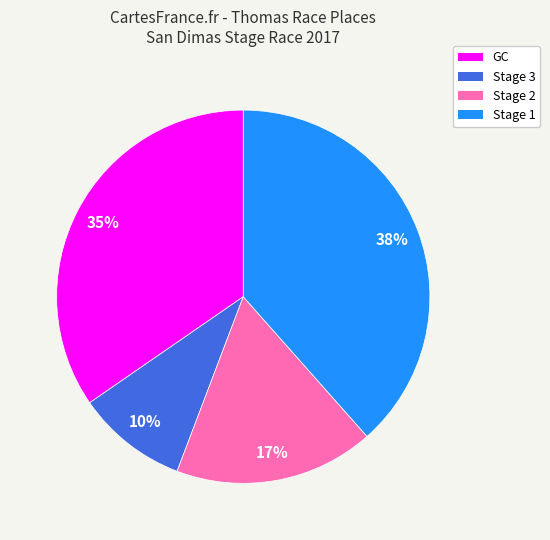

Is there any slice that represents more than half of the pie?

No